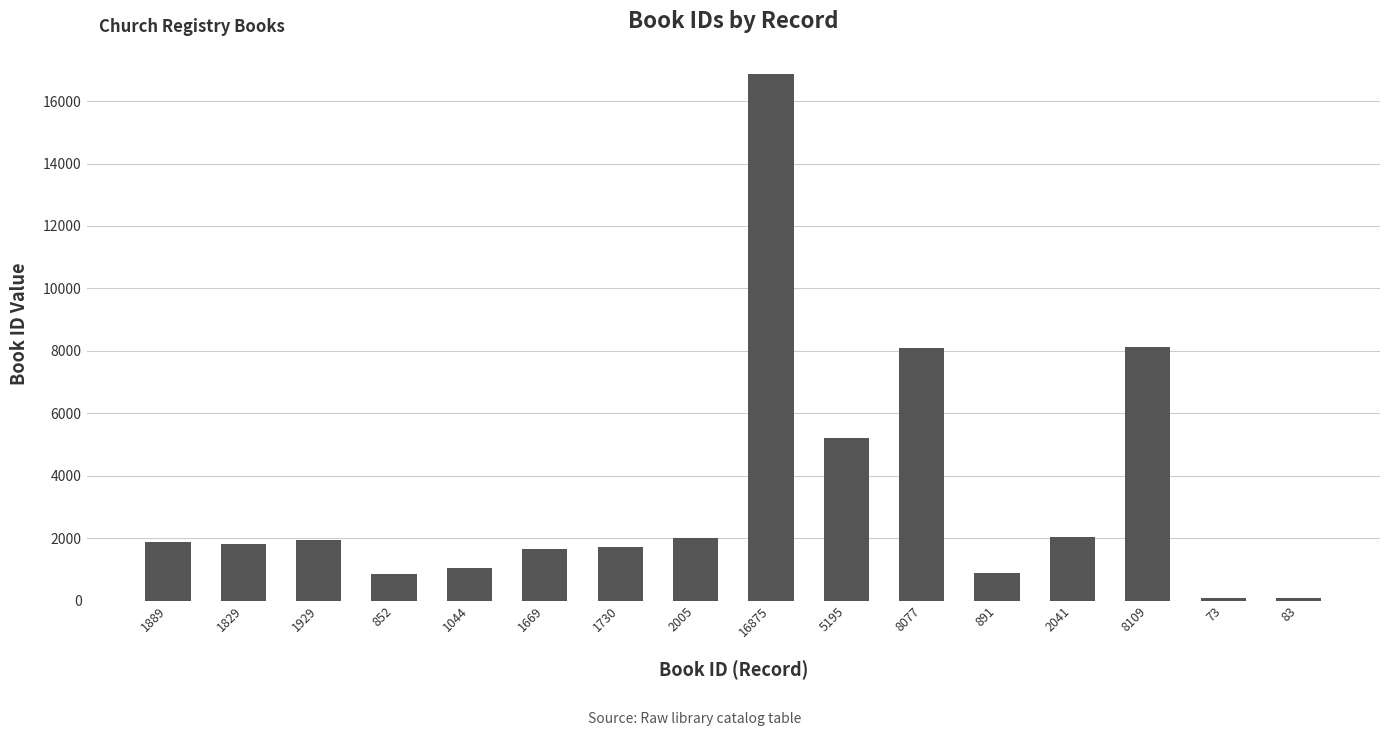

What is the sum of all values?

54291